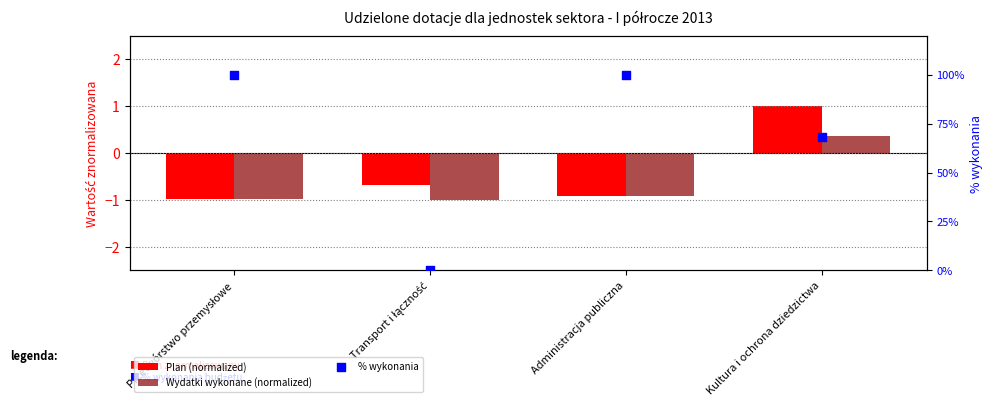

At how many categories does at least one series exceed 40?

3